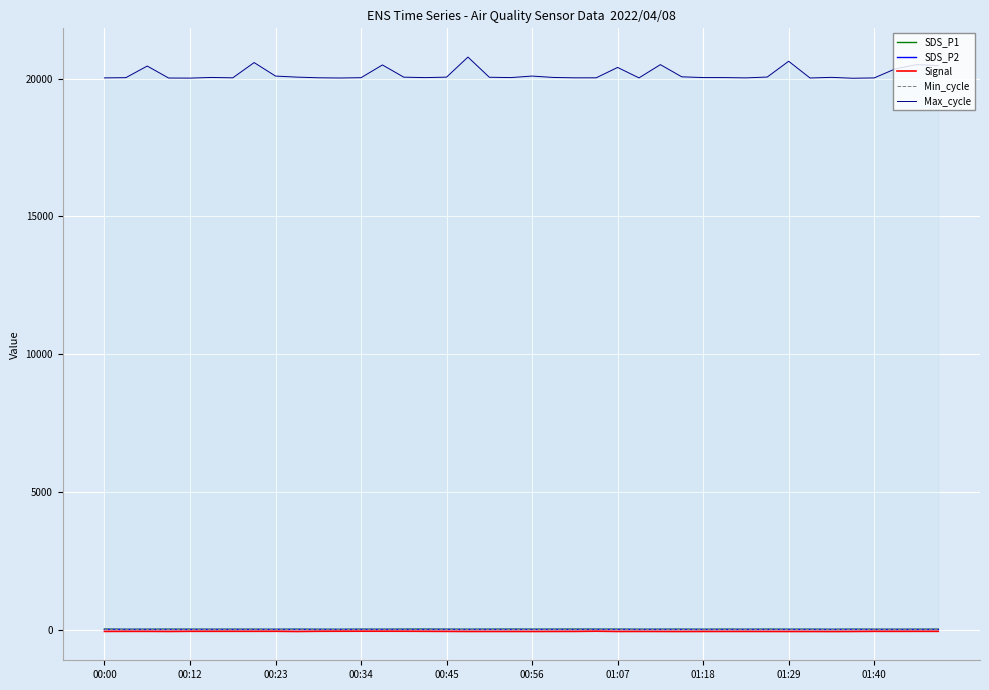

Which series has the widest spread of values?

Max_cycle